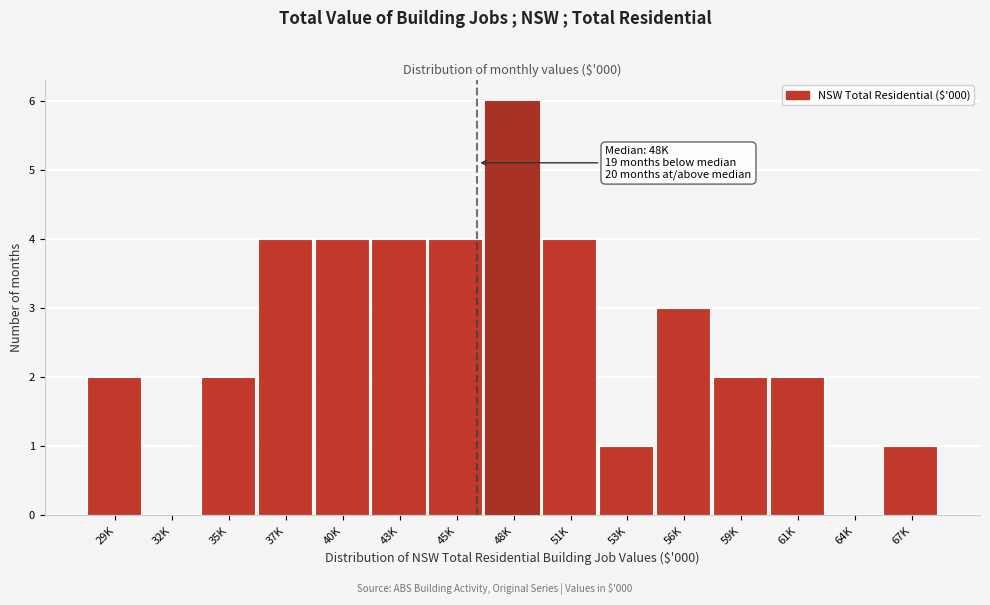

Reading right to left, what are all the values shown in this chart?

67K=1	64K=0	61K=2	59K=2	56K=3	53K=1	51K=4	48K=6	45K=4	43K=4	40K=4	37K=4	35K=2	32K=0	29K=2